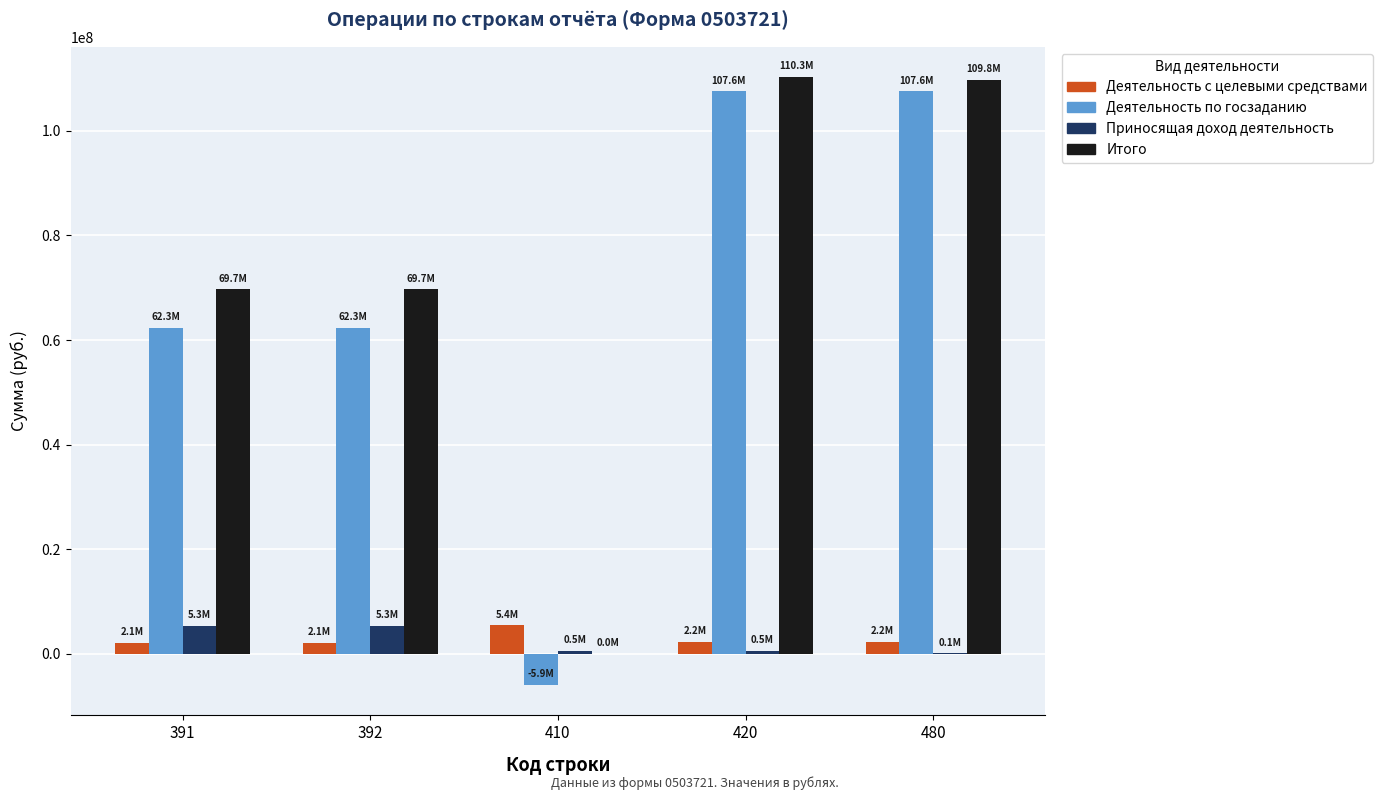

Is the value of Итого at 391 greater than the value of Деятельность по госзаданию at 392?

Yes